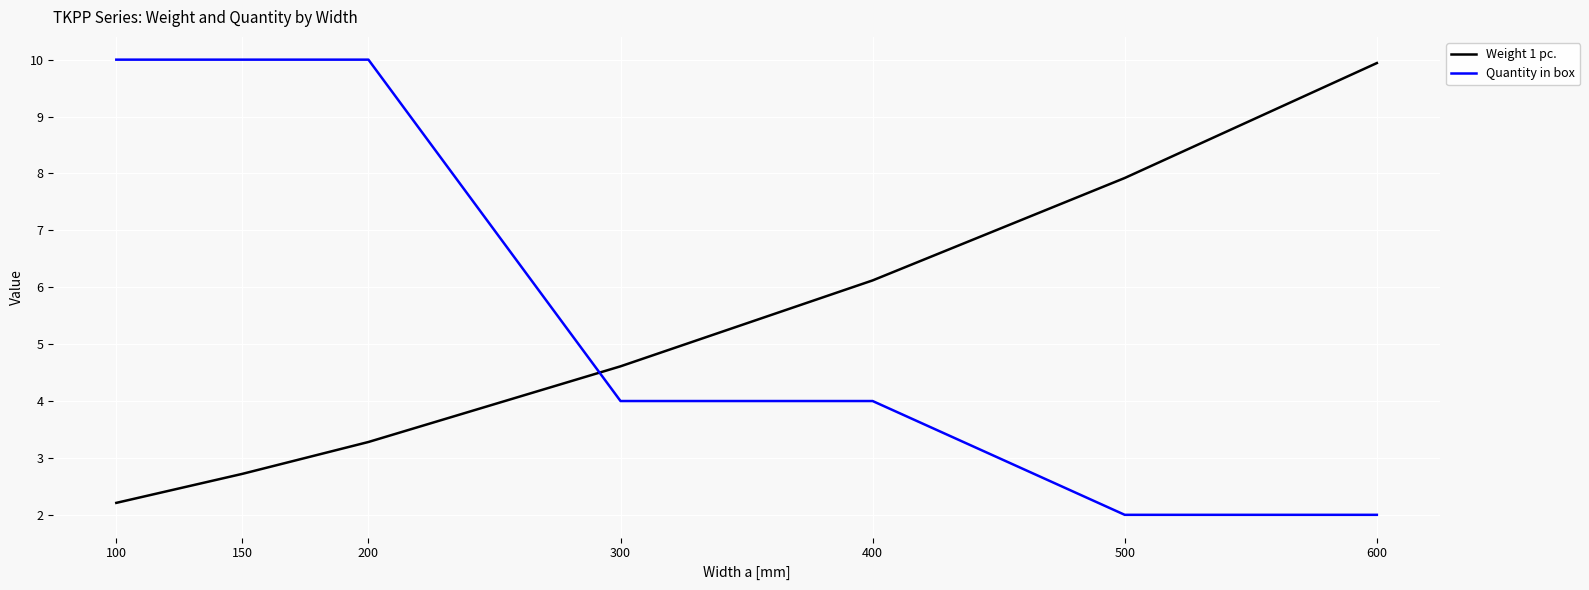

Rank the series by their average value, from highest to lowest.

Quantity in box, Weight 1 pc.